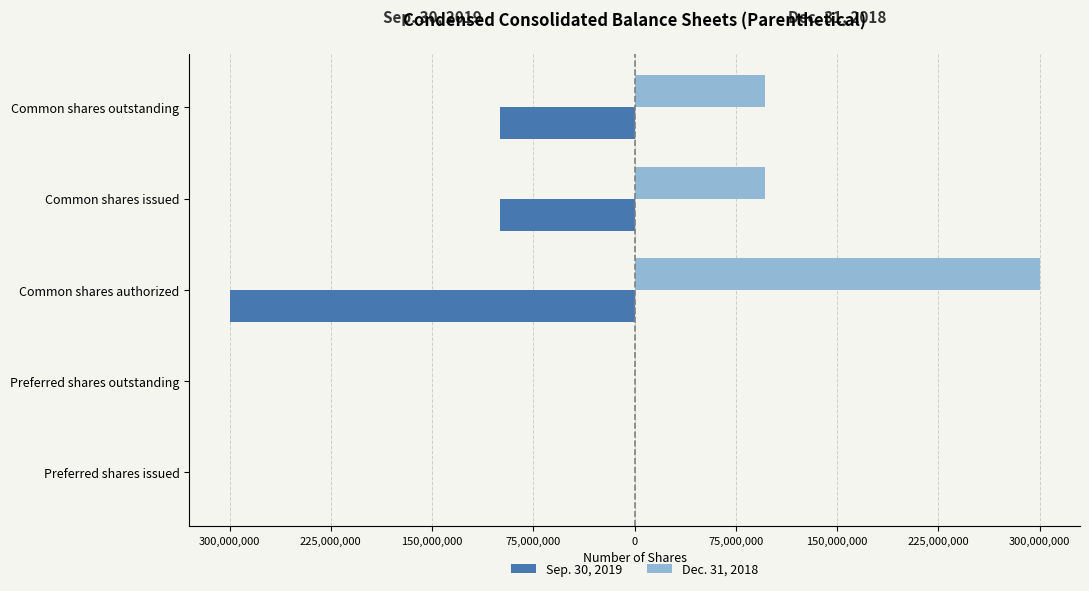

Reading left to right, list all the values displayed in this chart.

Sep. 30, 2019: 0	0	-300000000	-99405805	-99405805
Dec. 31, 2018: 0	0	300000000	96332023	96332023